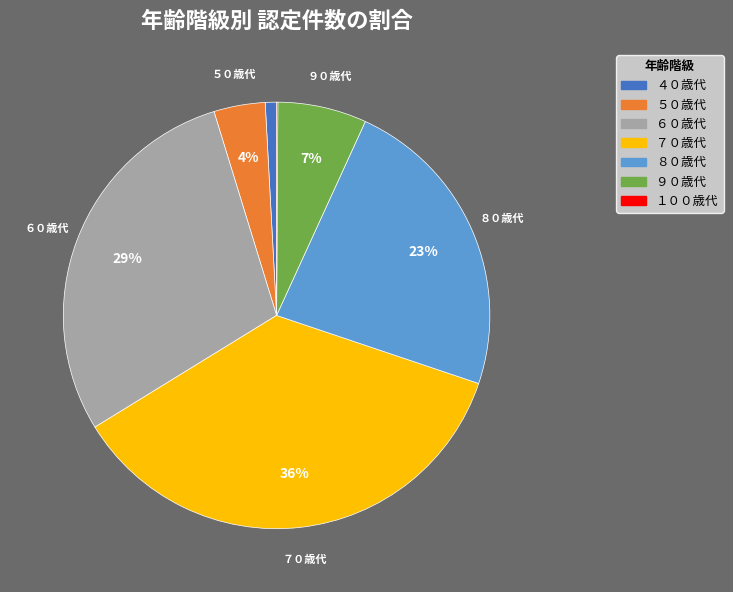

True or false: ７０歳代 accounts for 28% of the total.

False